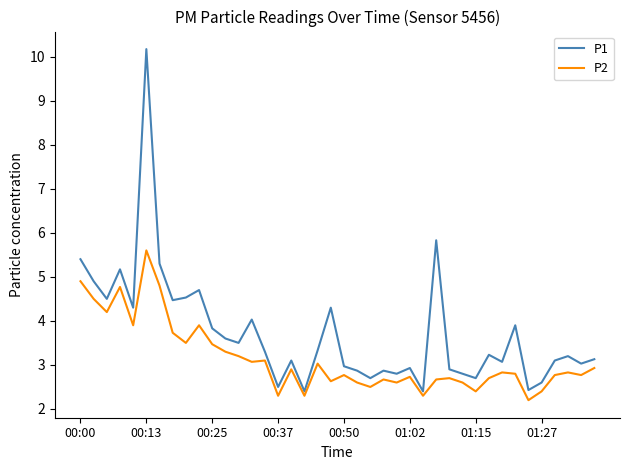

List the series in order of their overall mean, lowest first.

P2, P1